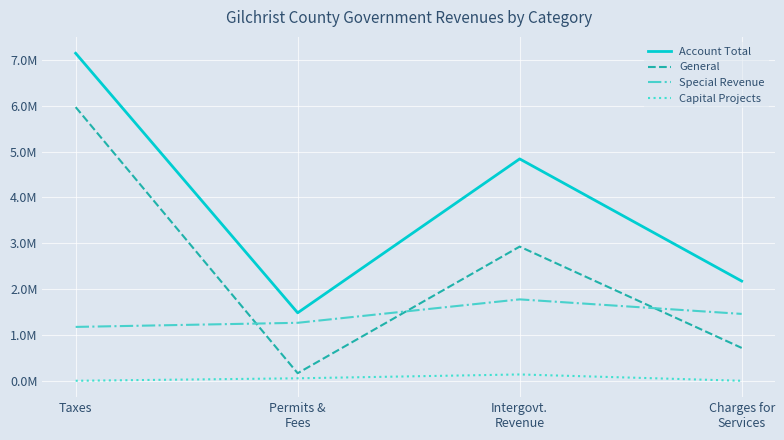

Reading left to right, what are all the values shown in this chart?

Account Total: 7142613	1482238	4838772	2174441
General: 5968103	164548	2926097	716346
Special Revenue: 1174510	1264051	1775037	1458095
Capital Projects: 0	53639	137638	0